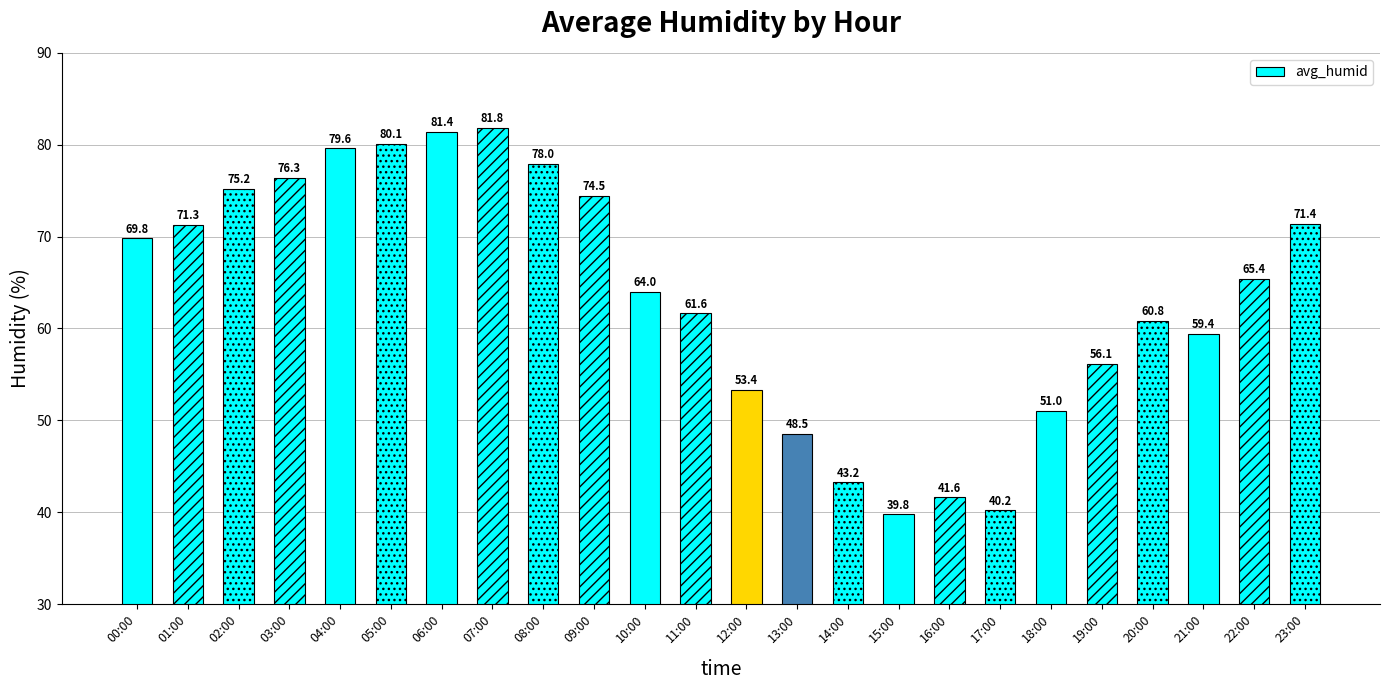

What is the minimum value shown in the chart?

39.8